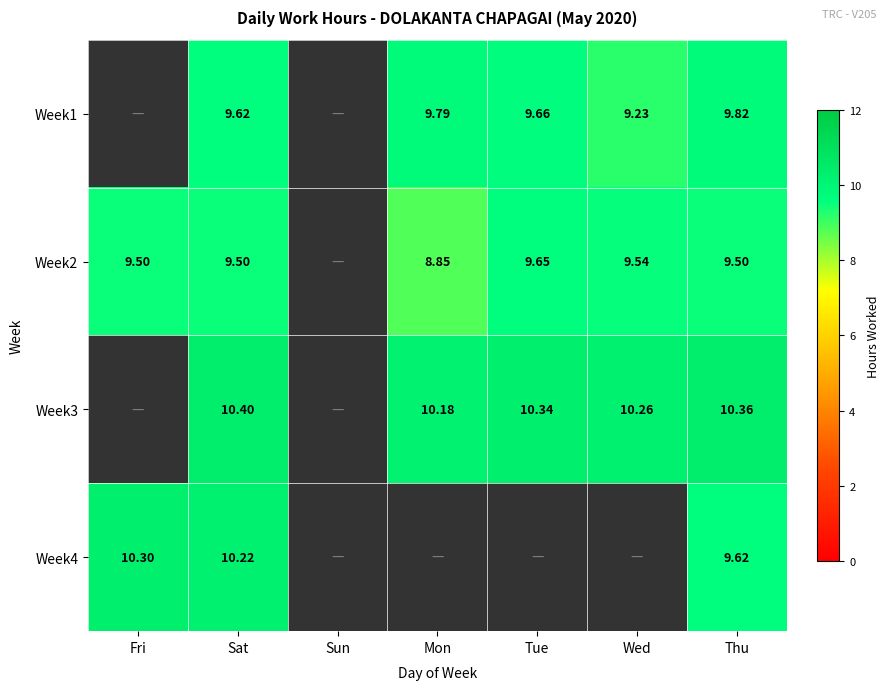

What is the sum of all Week2 values?

56.5